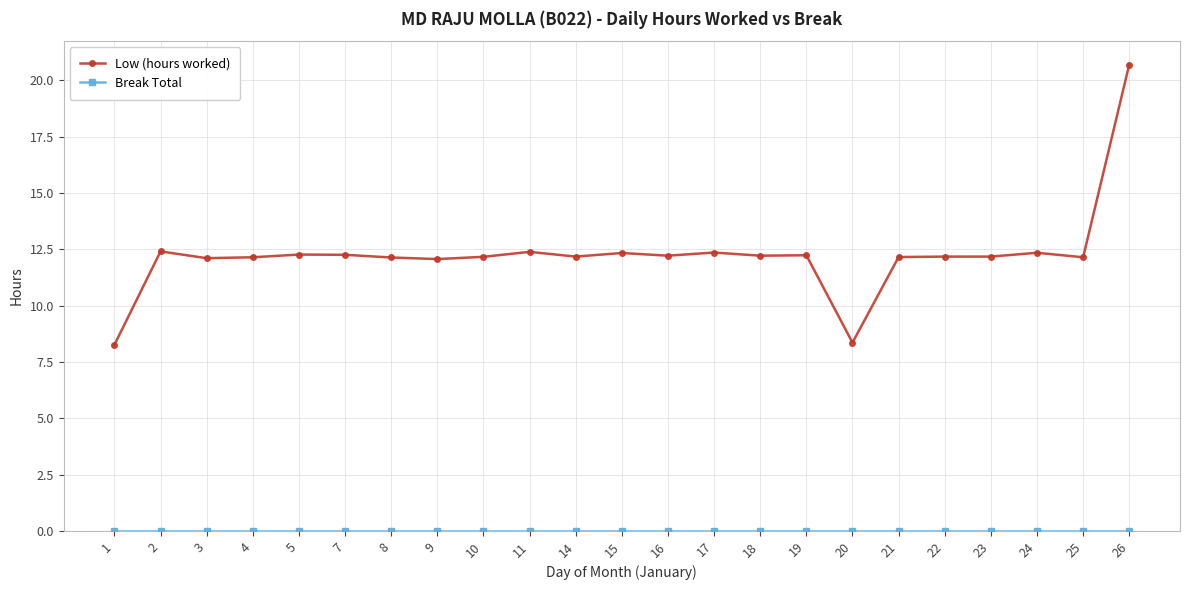

What is the value of the Low (hours worked) point at the 23rd from the left?

20.7